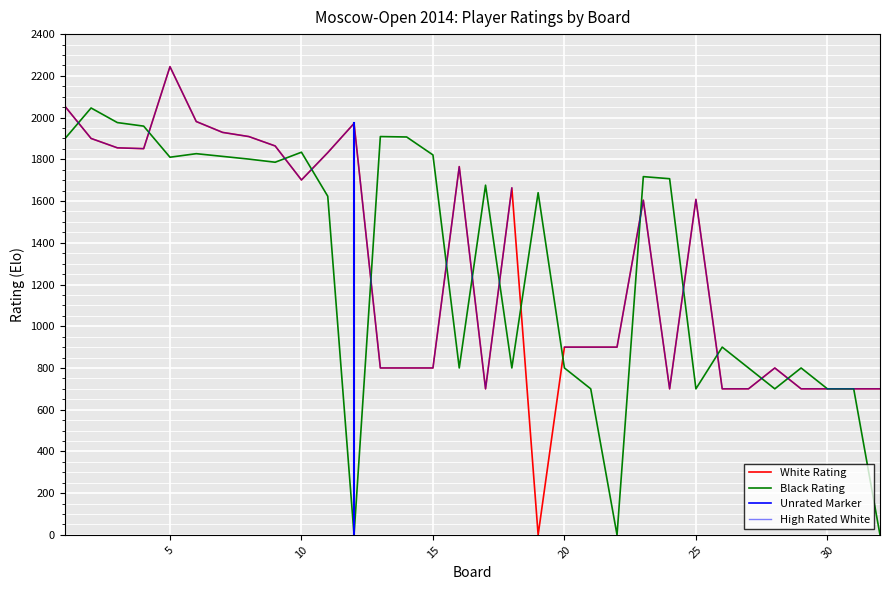

True or false: Unrated Marker and White Rating cross at least once.

False